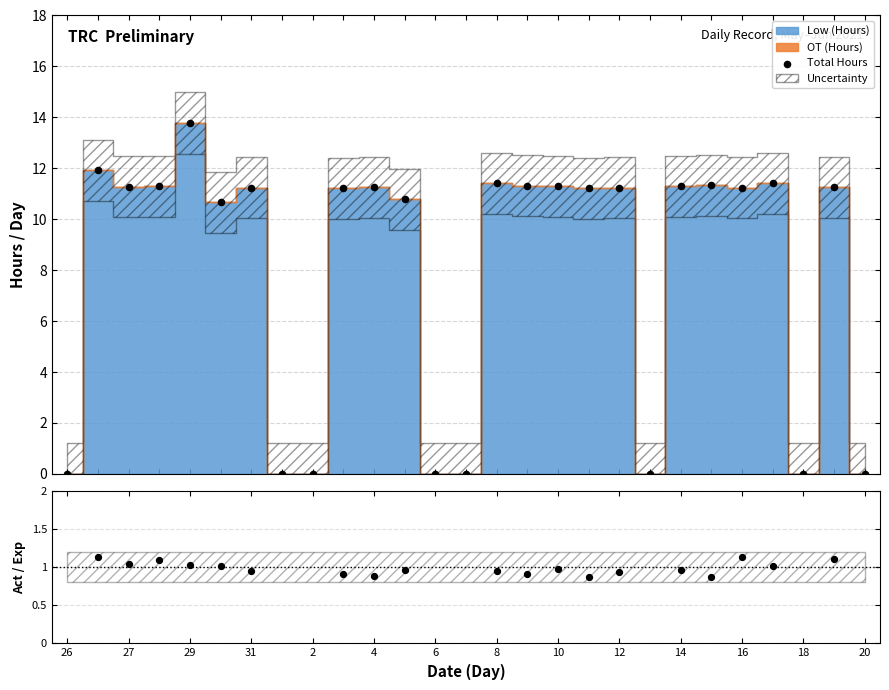

Which series has the largest total across all categories?

Total Hours